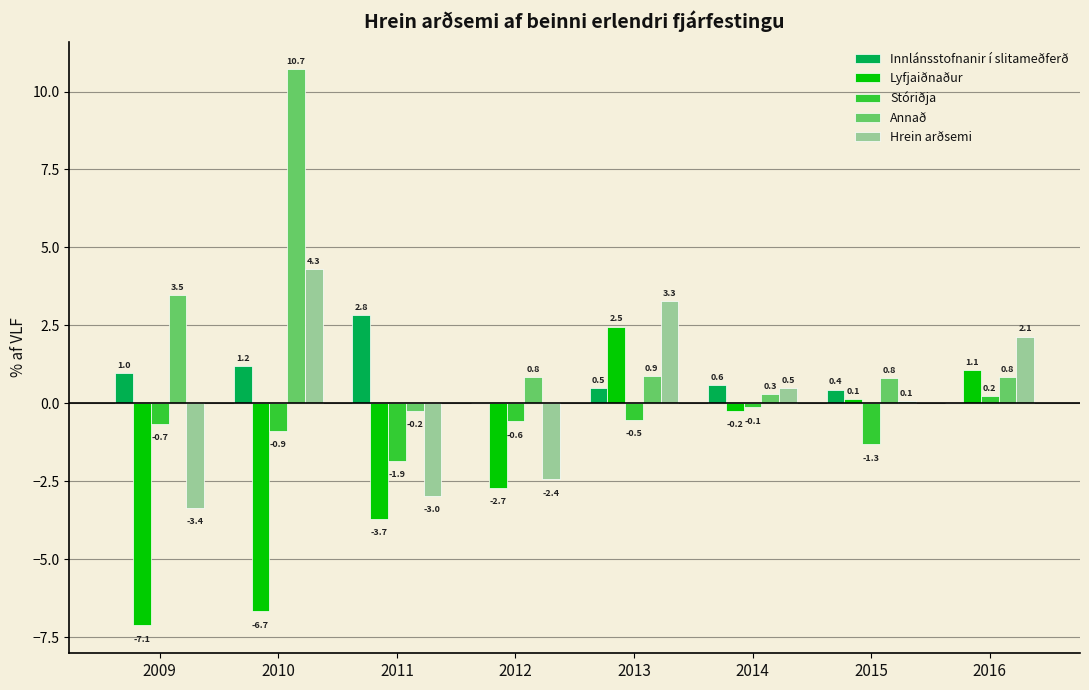

Between 2010 and 2012, which series saw the biggest shift?

Annað